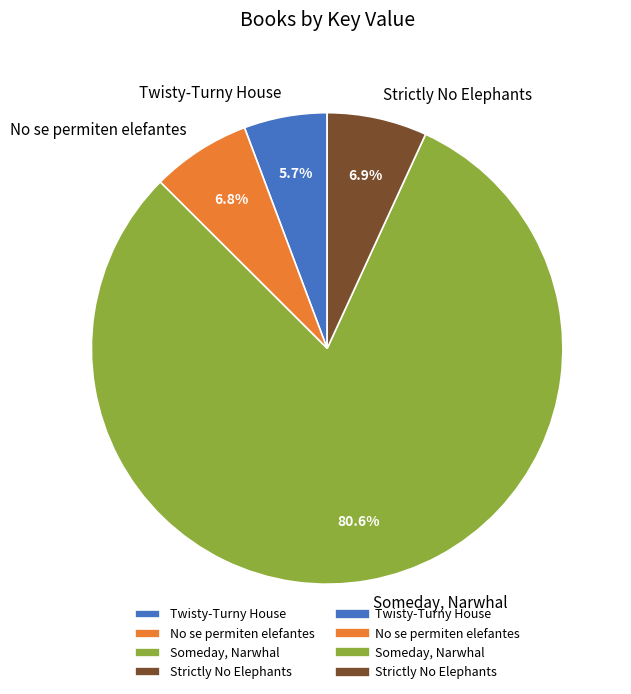

Do No se permiten elefantes and Strictly No Elephants together represent more than half of the pie?

No